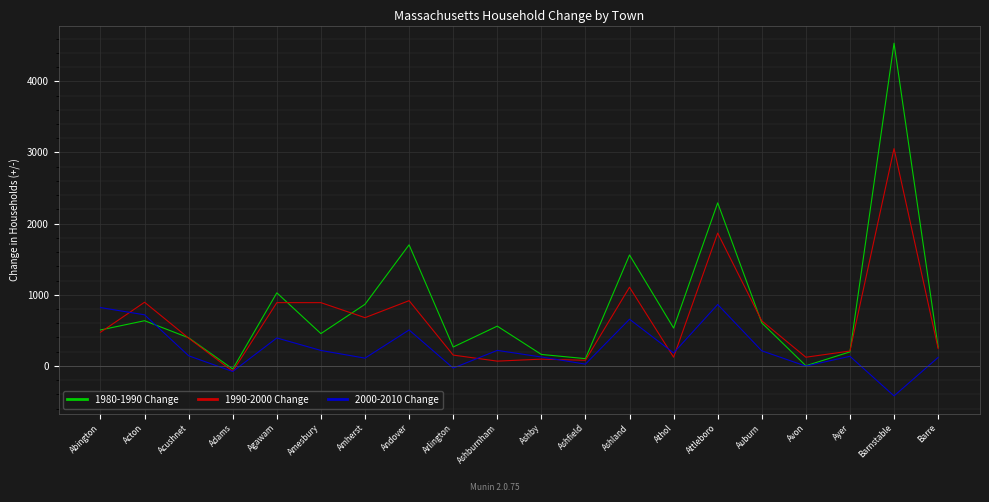

Between Attleboro and Auburn, which series saw the biggest shift?

1980-1990 Change